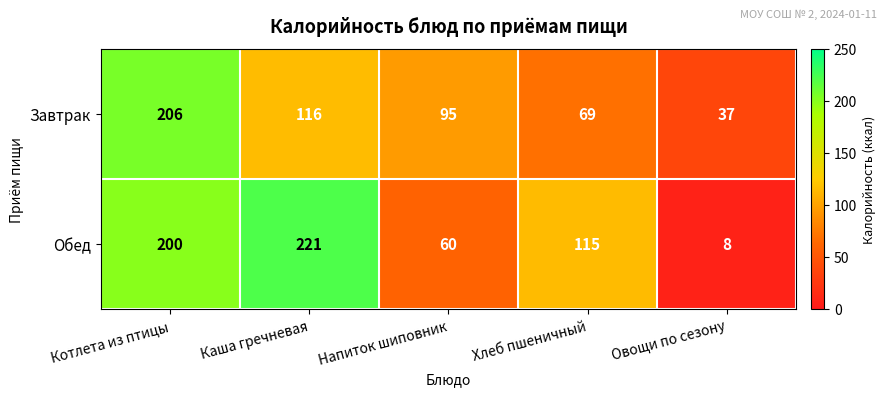

Reading left to right, extract all data points from this chart.

Завтрак: 206	116	95	69	37
Обед: 200	221	60	115	8